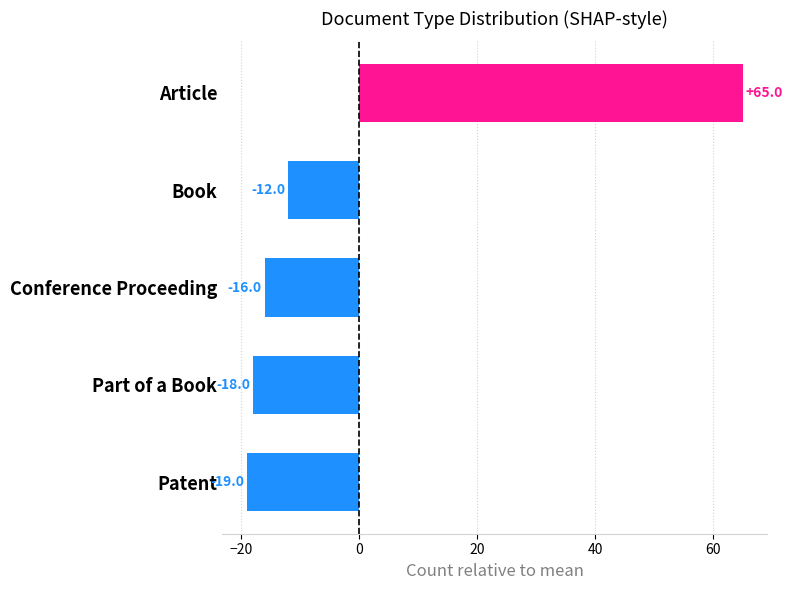

What is the difference between the maximum and minimum values?

84